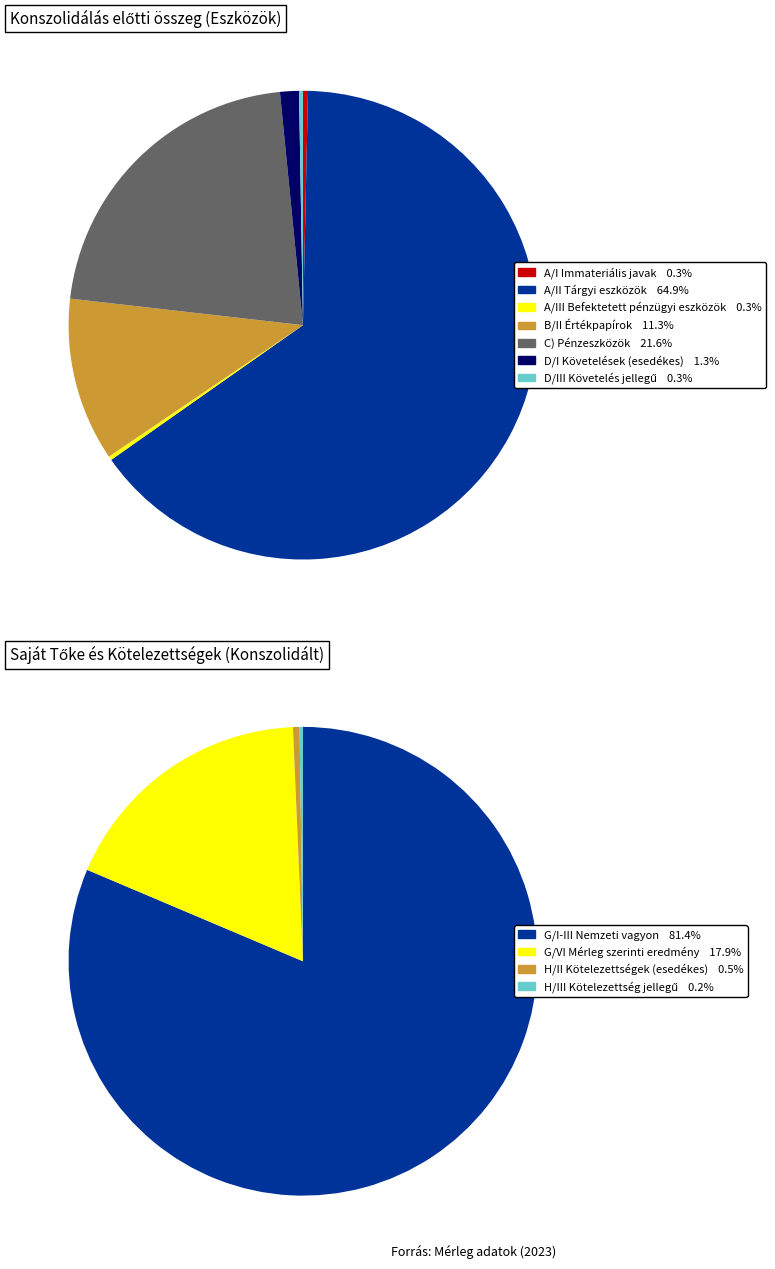

What is the largest slice in the pie chart?

A/II Tárgyi eszközök